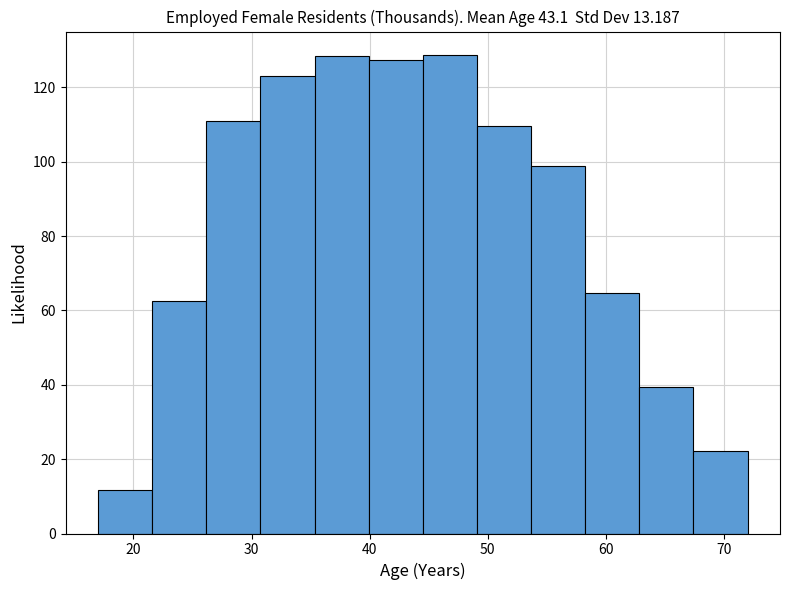

Reading left to right, transcribe this chart: for each bar, give the range it covers on the x-axis and its height. Neither the bar edges nor the heights are printed on the chart, so give them approximately, as read against the axes.

17 to 22: 12
22 to 26: 62
26 to 31: 112
31 to 35: 124
35 to 40: 128
40 to 45: 128
45 to 49: 128
49 to 54: 110
54 to 58: 98
58 to 63: 64
63 to 67: 40
67 to 72: 22